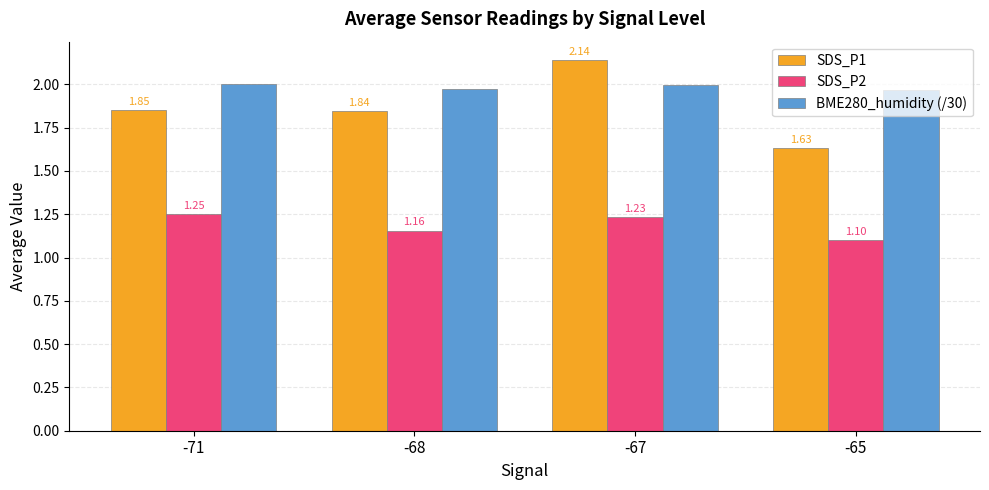

At which label is SDS_P2 closest to 1?

-65